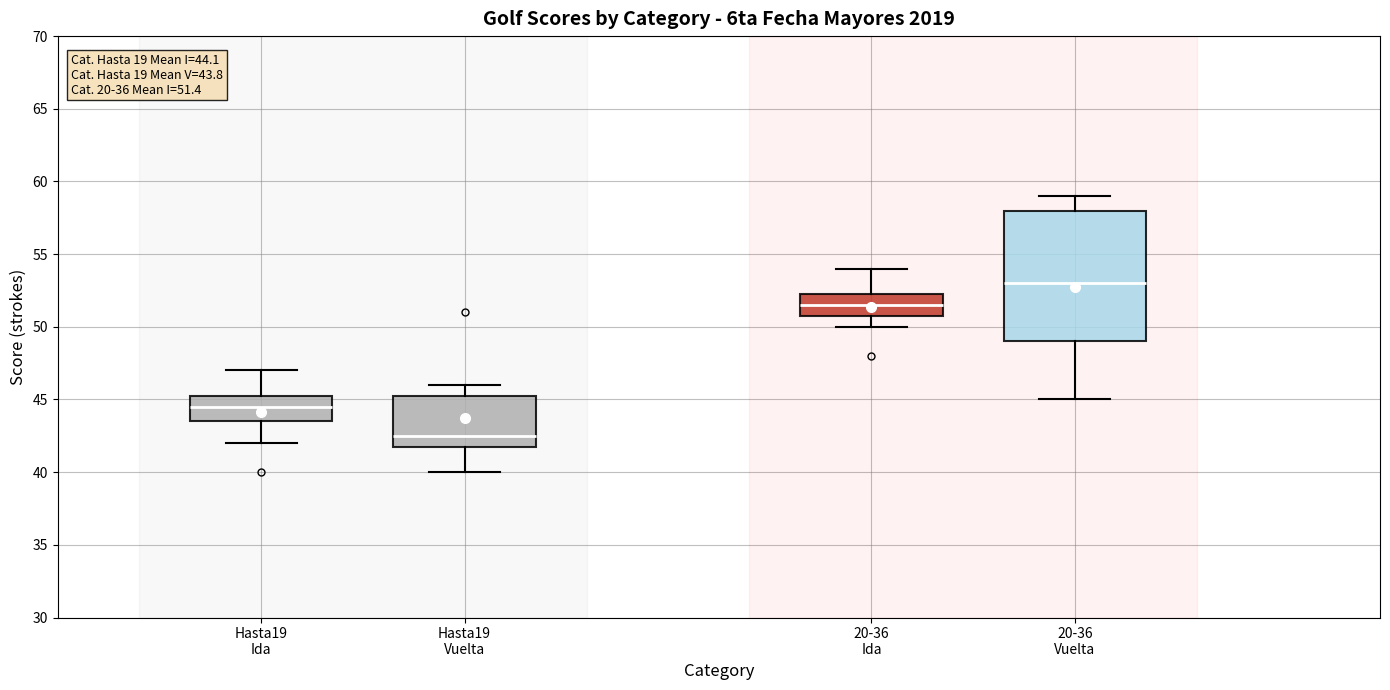

Comparing the boxes themselves (not the whiskers), which one is the tallest?

20-36 Vuelta